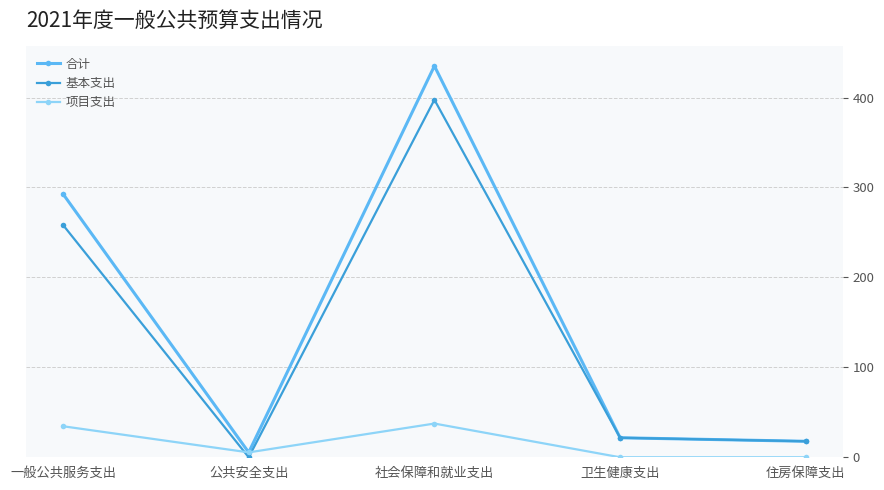

What is the average value of the 项目支出 series?

15.5